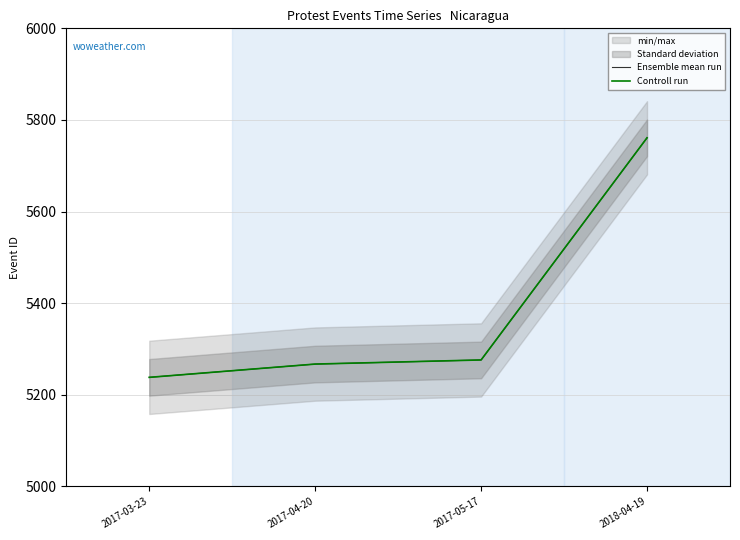

At which label is Ensemble mean run closest to 5499?

2017-05-17